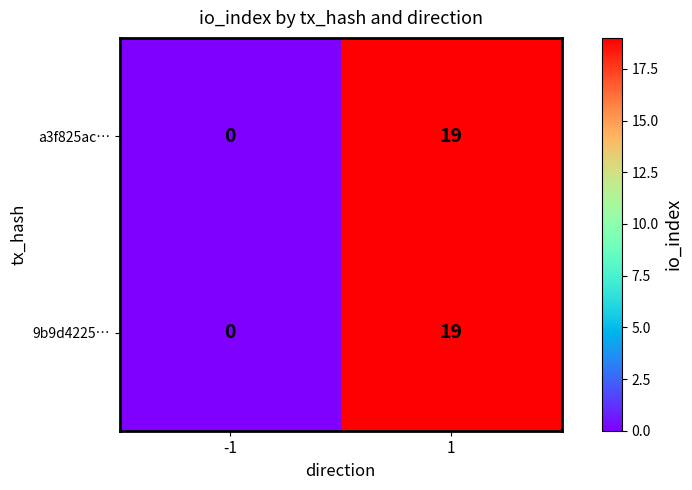

What is the greatest value displayed?

19